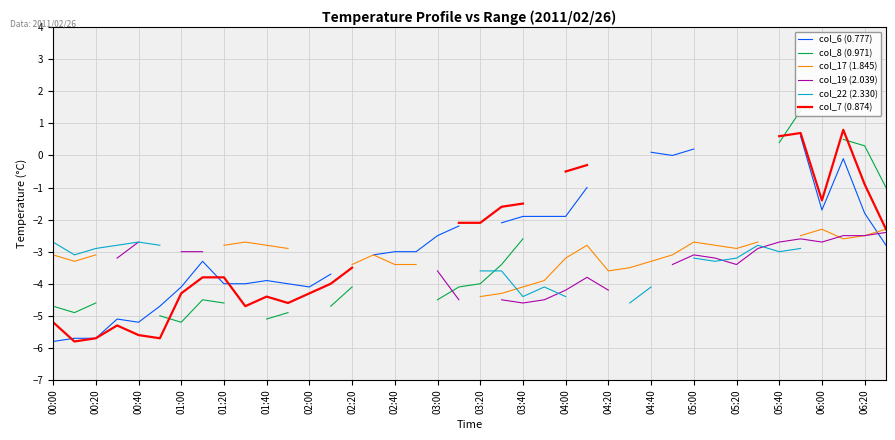

What position from the right is 03:40?

18